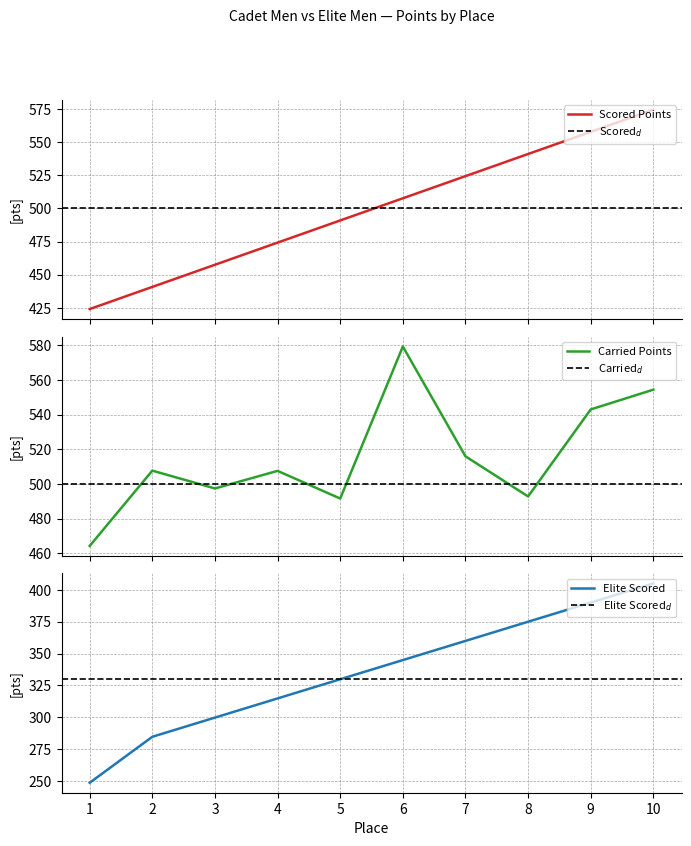

Where is Scored Points nearest to the value 499?

5